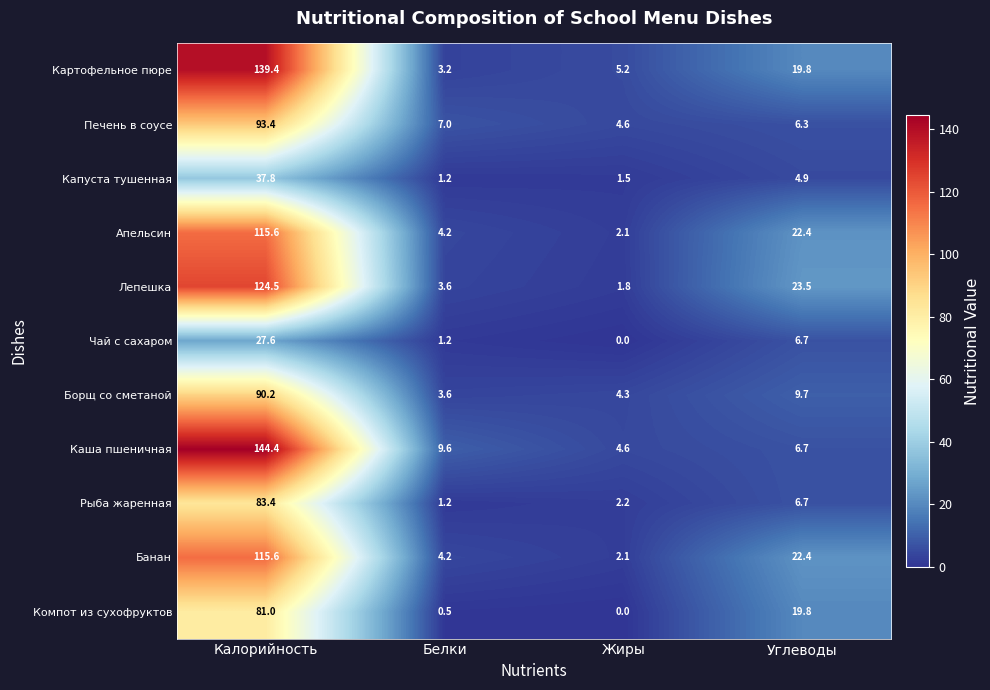

What is the maximum value for Картофельное пюре?

139.4